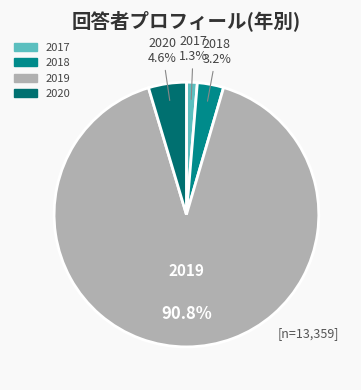

Which slice represents more than half of the pie?

2019